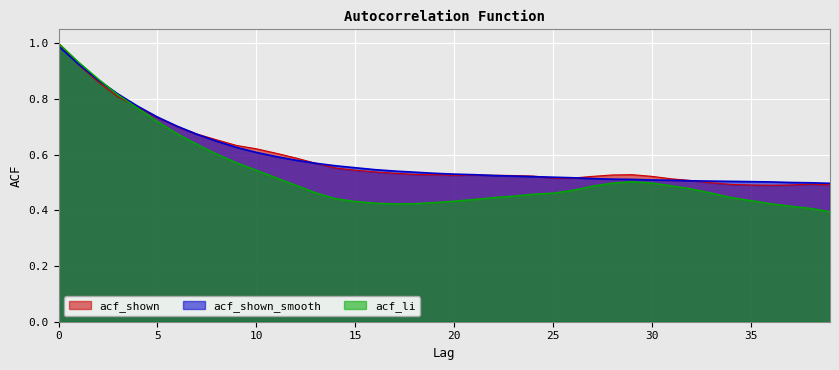

True or false: acf_shown_smooth has a value of 0.5 at 35.

True